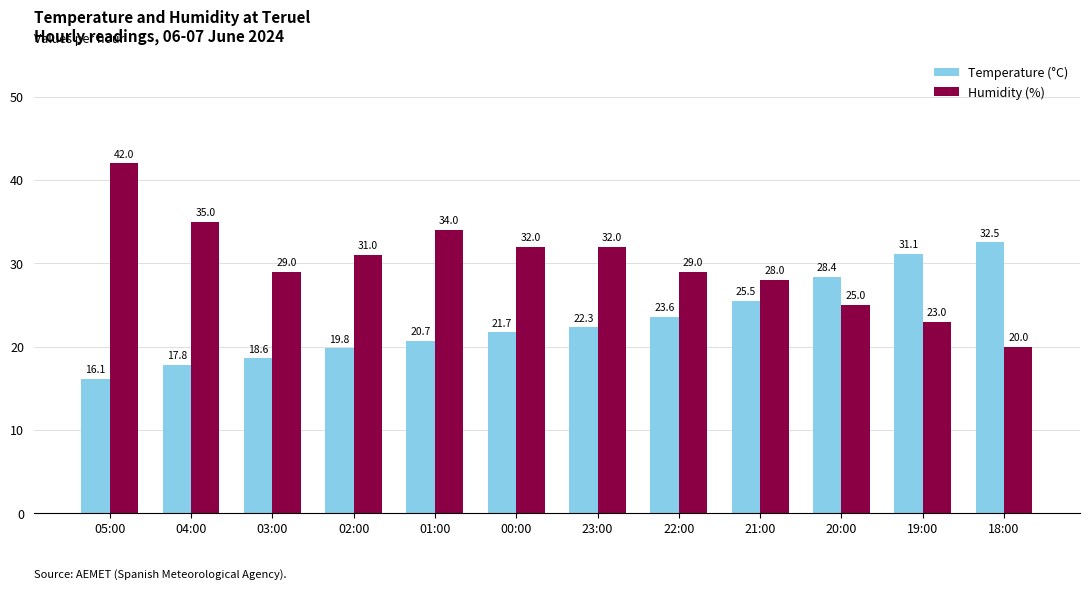

Count the number of data series in this chart.

2